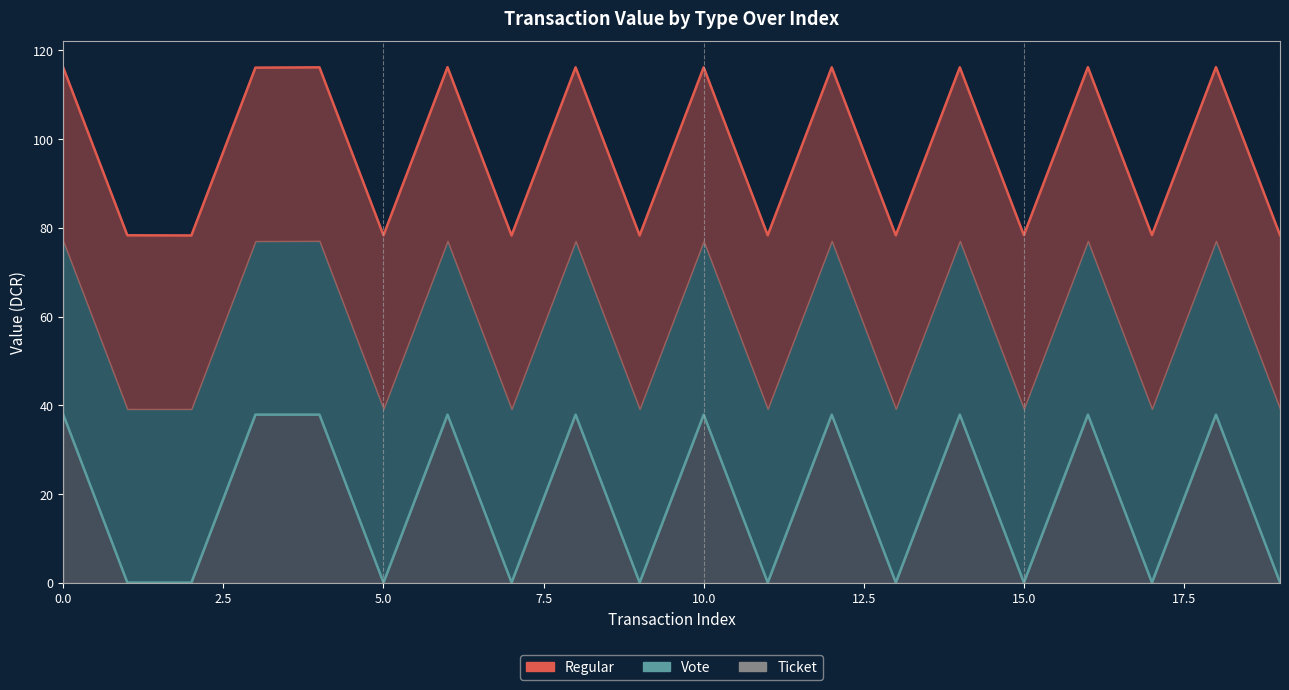

Does the chart have visible grid lines?

No